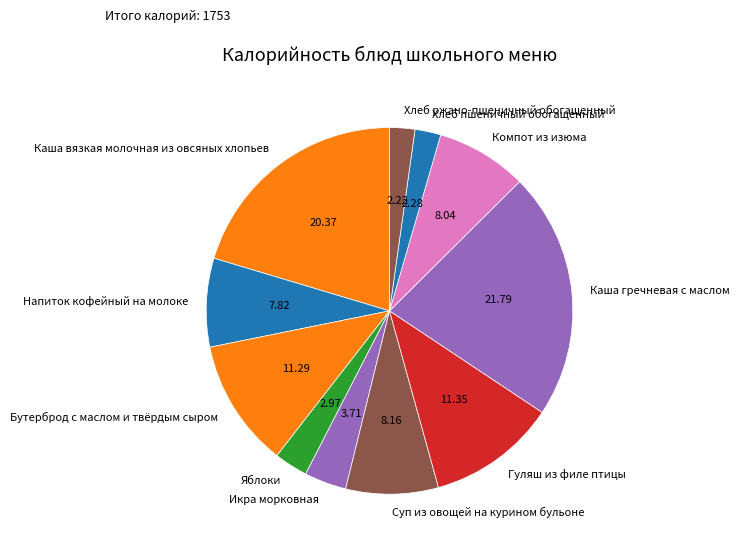

Count the number of slices in the pie.

11